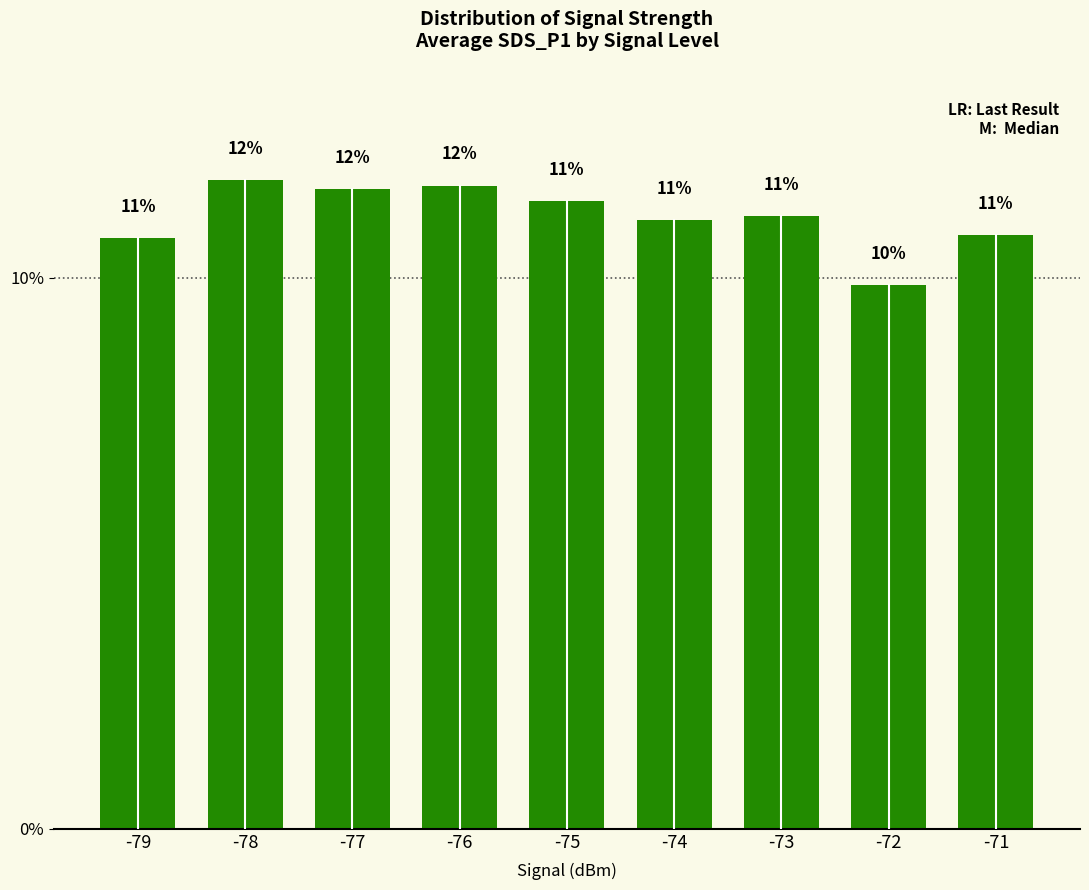

Between -75 and -73, which is larger?

-75